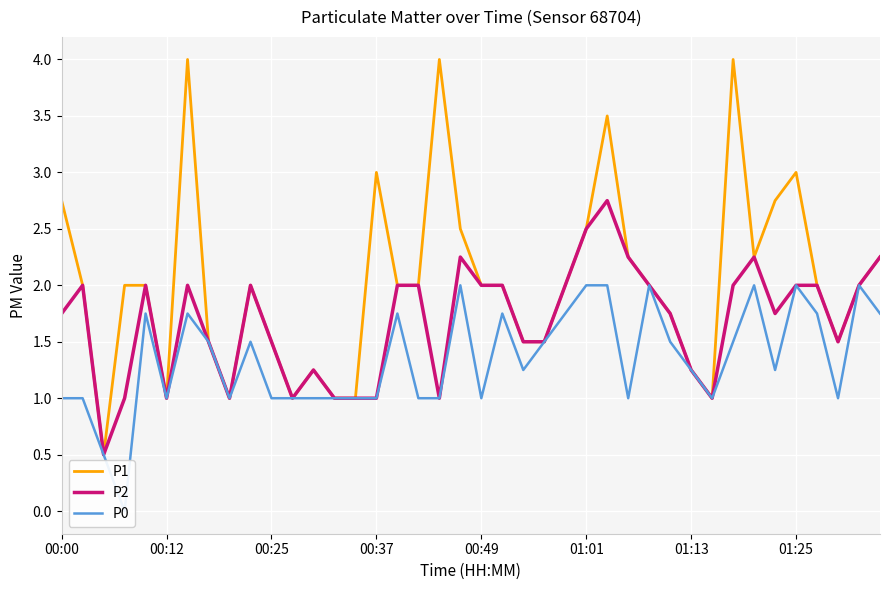

What is the difference between the maximum and second lowest values in the P2 series?

1.8